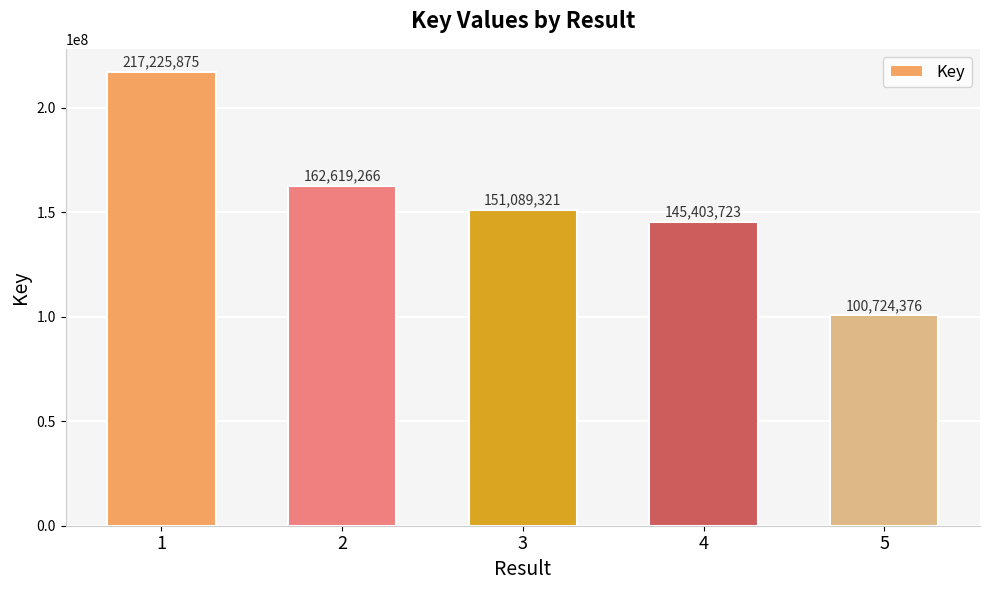

Rank the categories by value from lowest to highest.

5, 4, 3, 2, 1